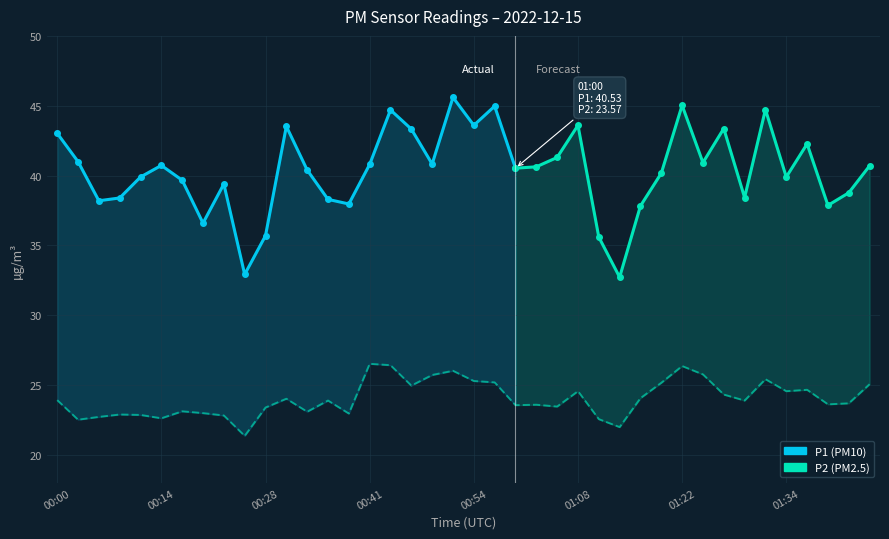

What is the label of the 29th point from the left?

01:16